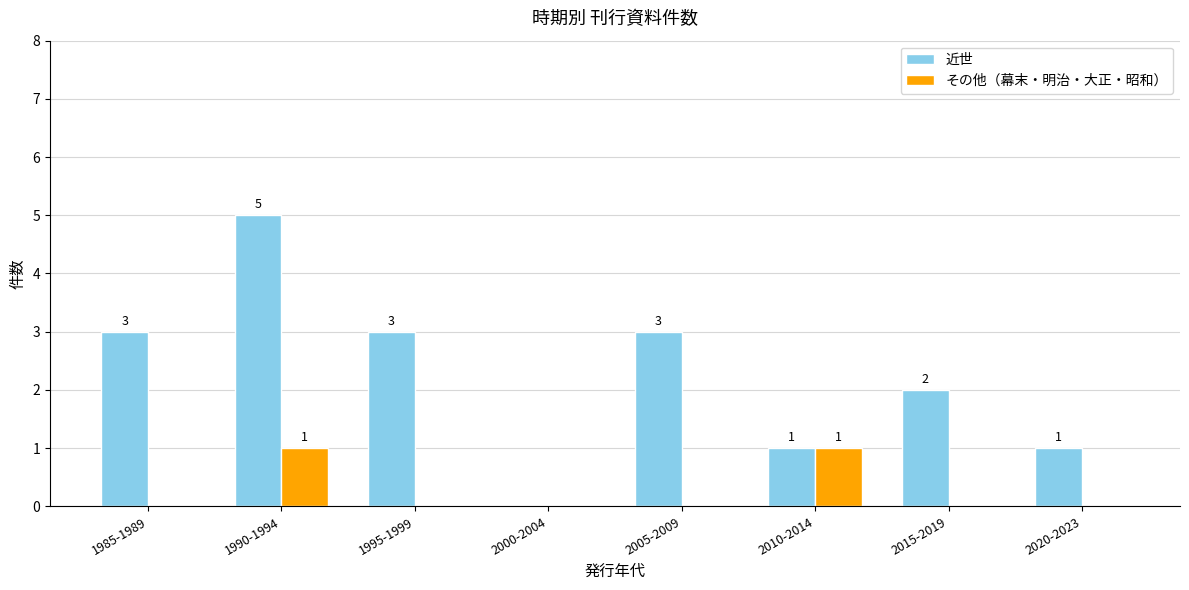

Which series changed the most between 1990-1994 and 2005-2009?

近世